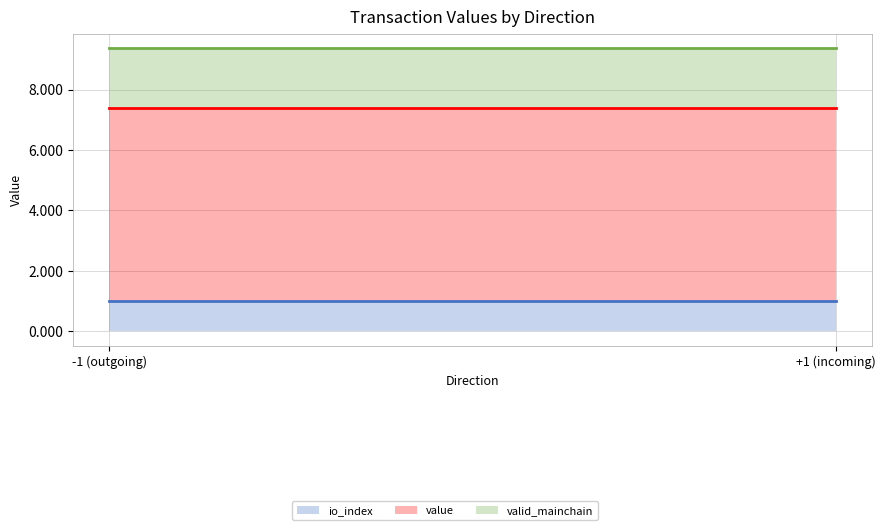

Which has a higher value, -1 or 1?

-1